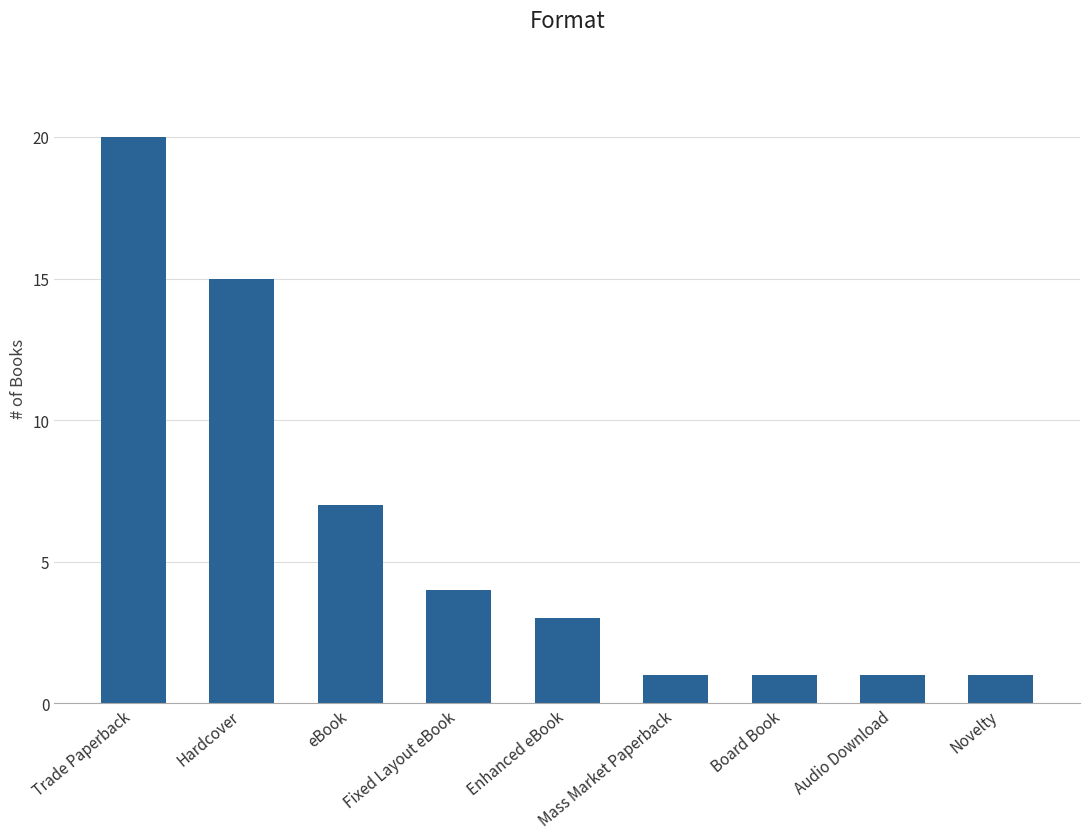

What is the sum of the values at Audio Download and Trade Paperback?

21